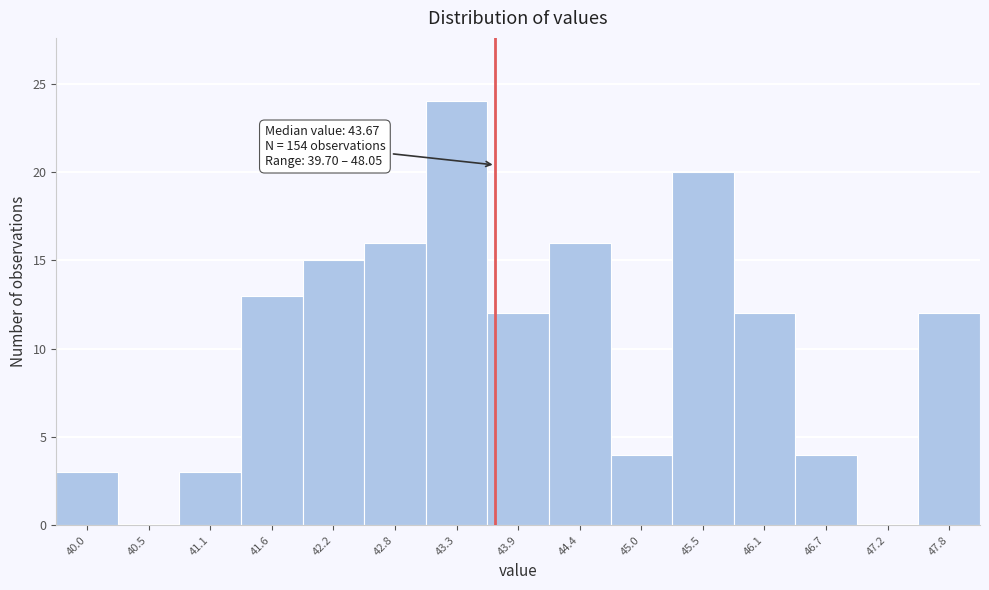

Which range on the x-axis has the tallest bar?

43.0 to 43.6